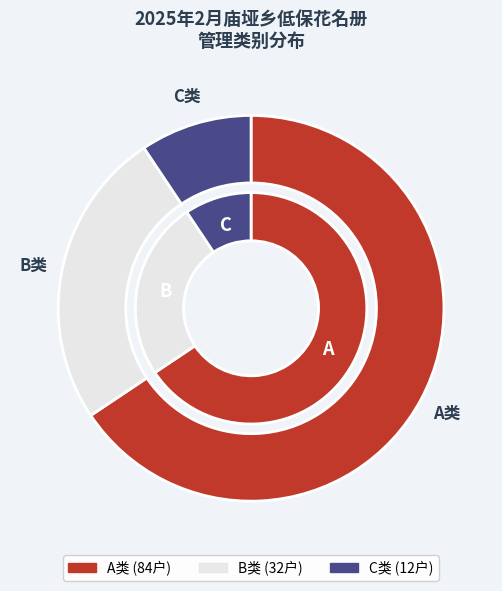

Approximately how many times larger is the value at B类 compared to C类?

2.7